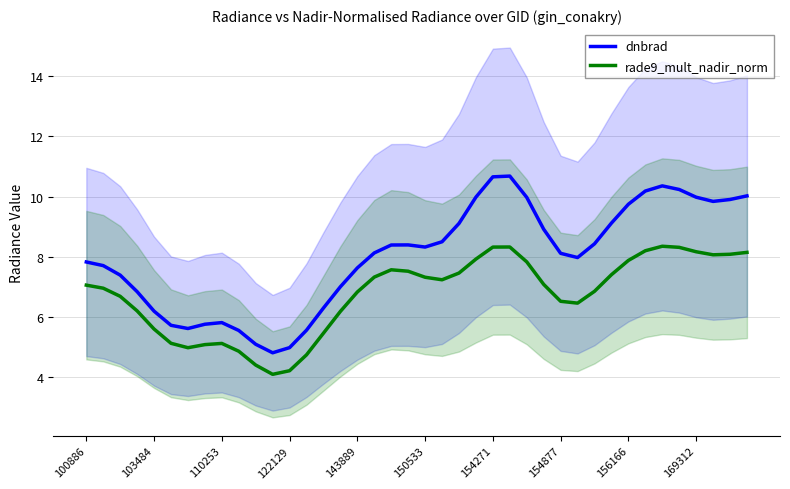

At which category is the sum across all series the highest?

25